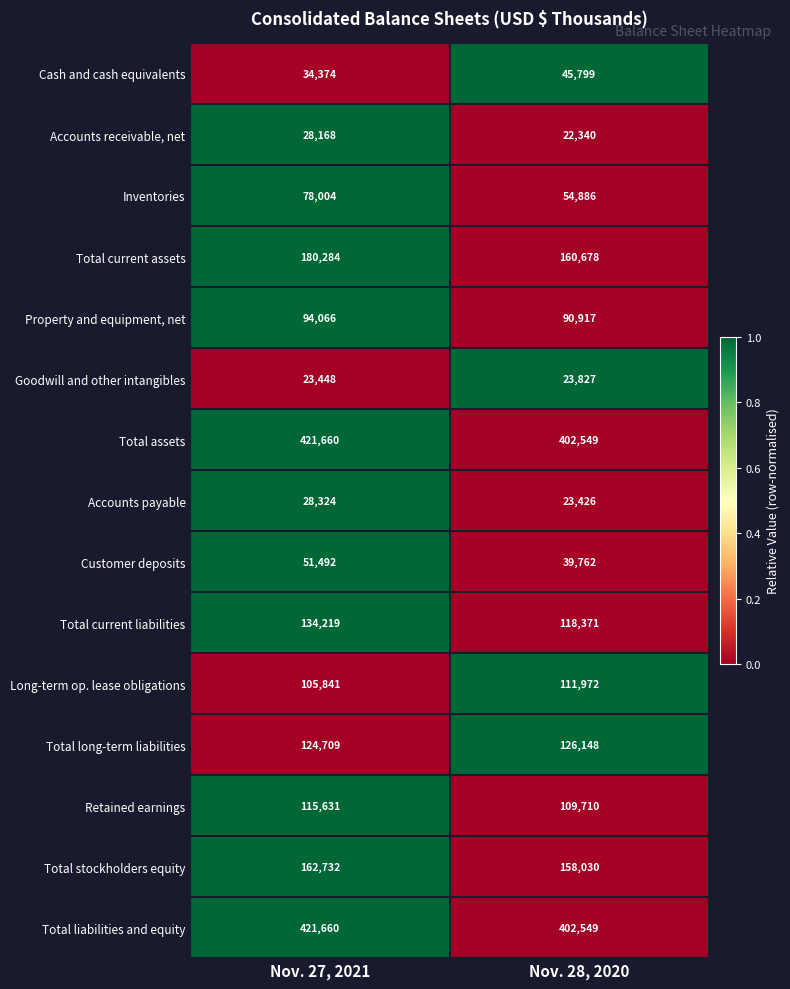

What value does the Inventories series have at Nov. 27, 2021, to the nearest 100?

78000